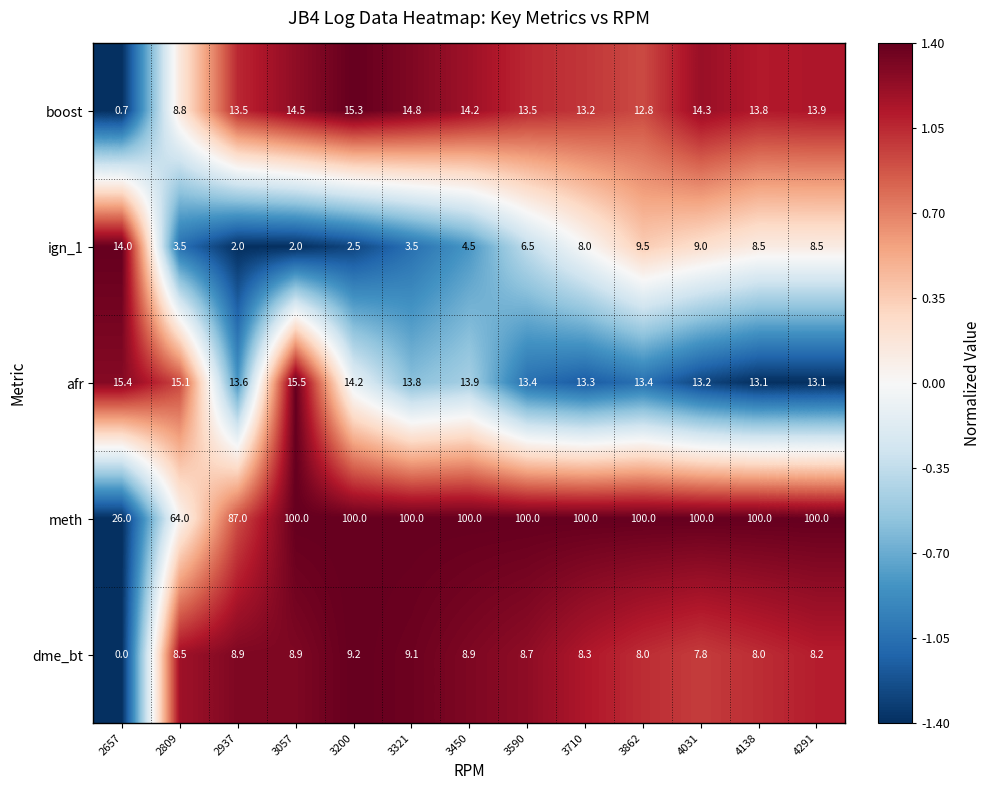

Which label corresponds to the smallest value in the chart?

2657